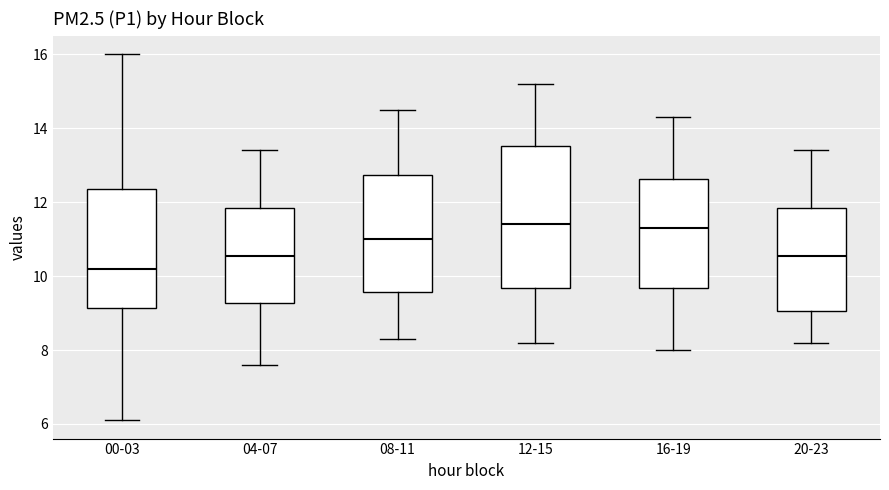

Which box is the tallest, from its lower edge to its upper edge?

12-15